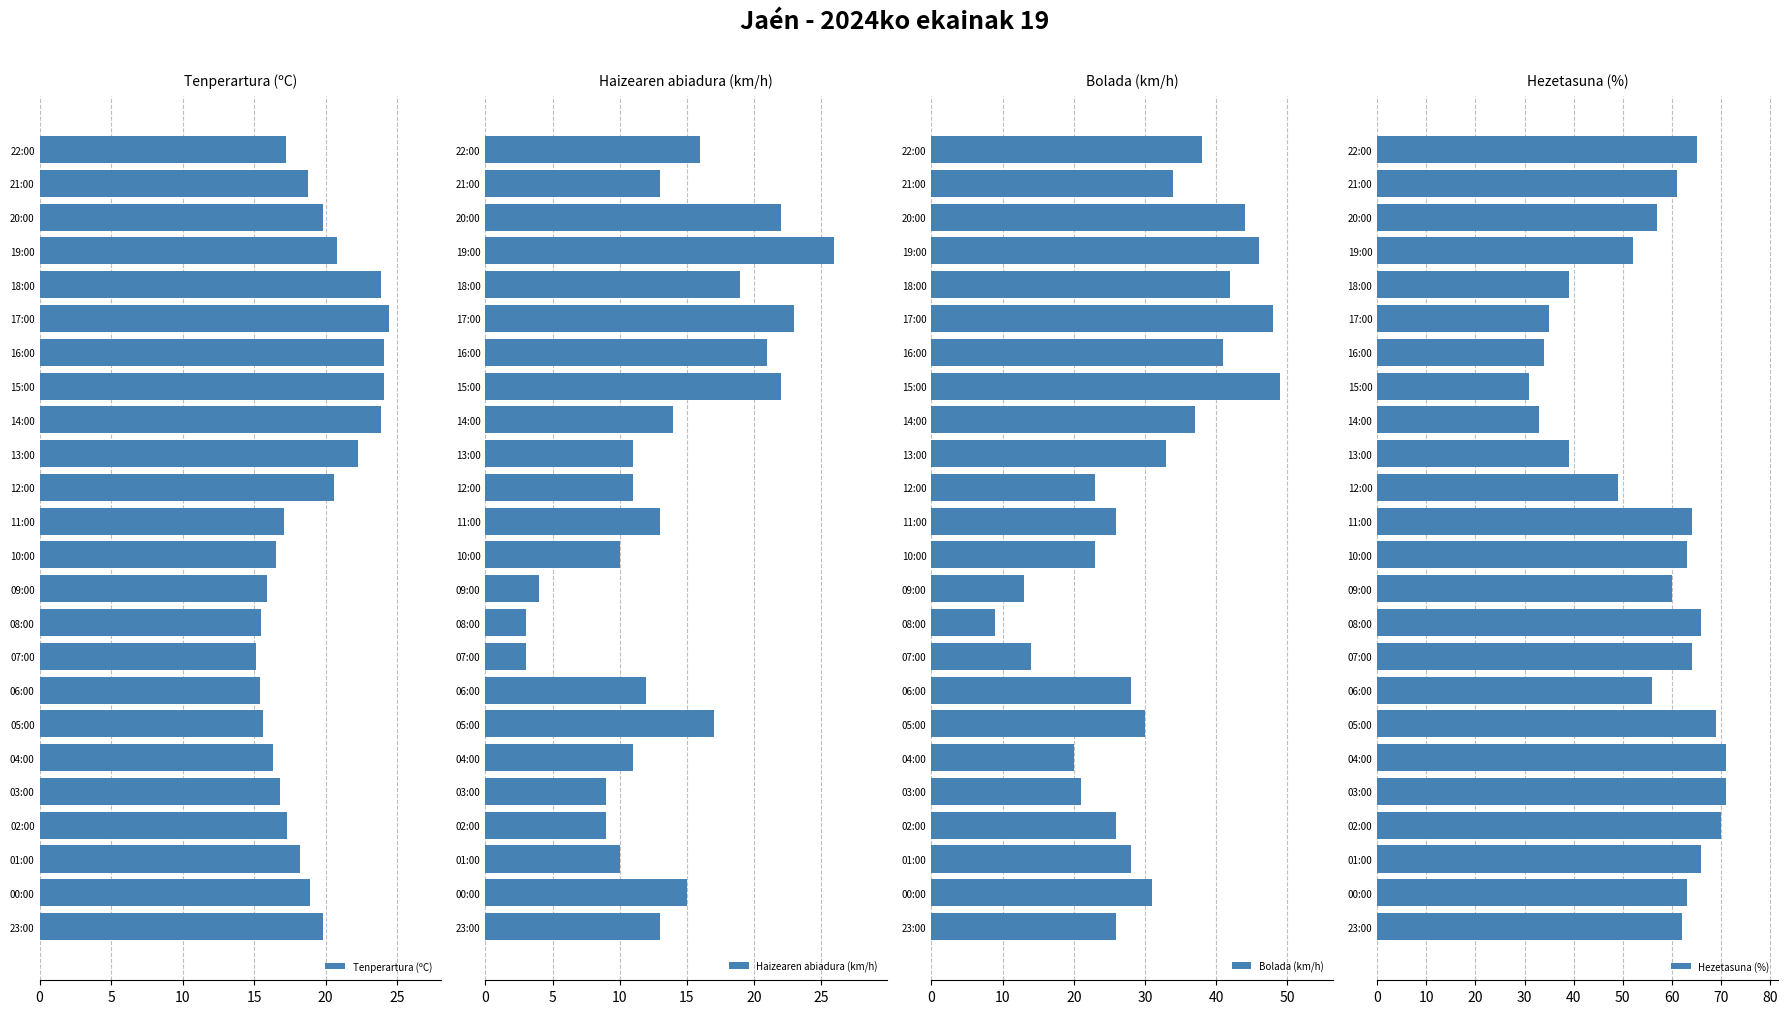

The Hezetasuna (%) series shows 83 at 21:00. True or false?

False